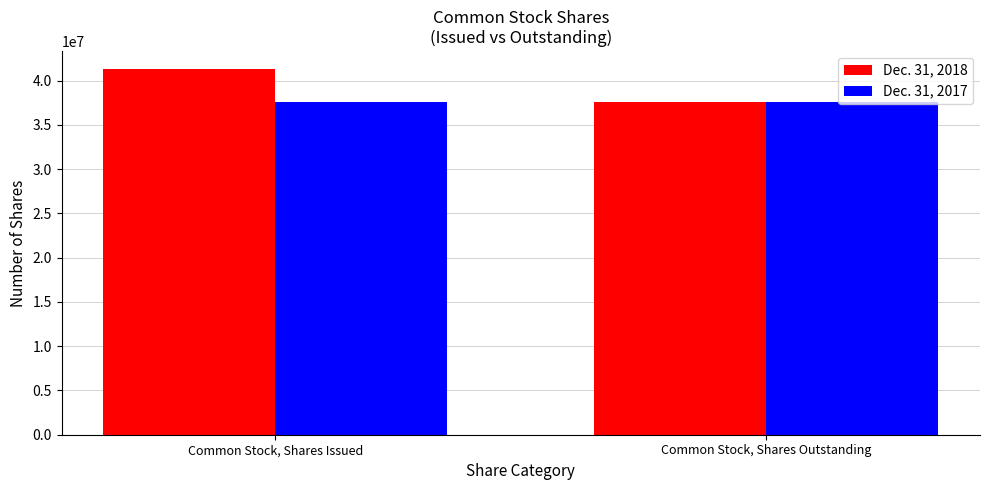

What is the highest value of the Dec. 31, 2017 series?

37563125